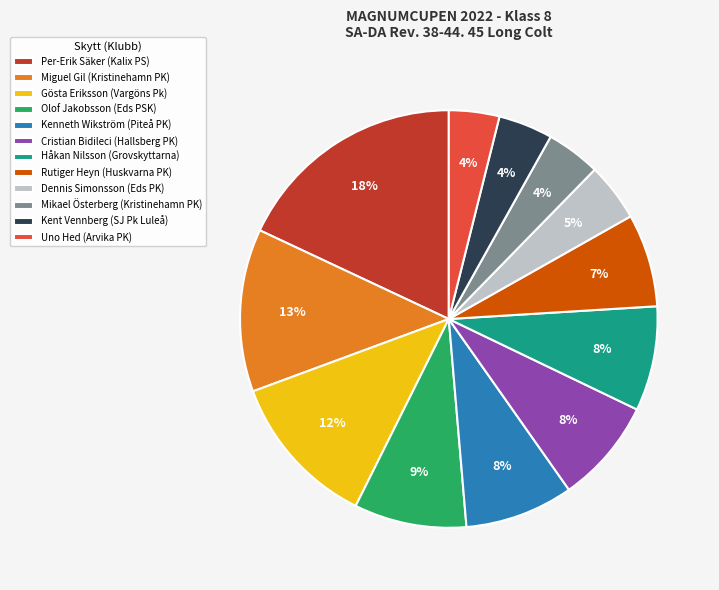

What percentage is the Miguel Gil (Kristinehamn PK) slice, to the nearest percent?

13%